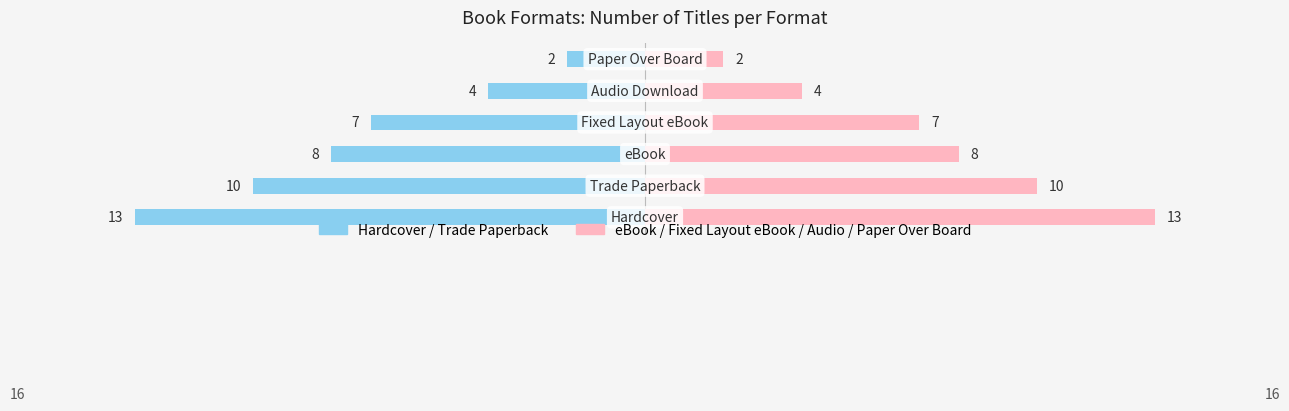

Does the chart contain any negative values?

No